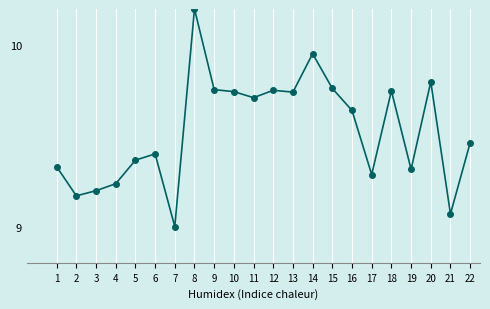

What is the change in value from 3 to 8?

+1.0